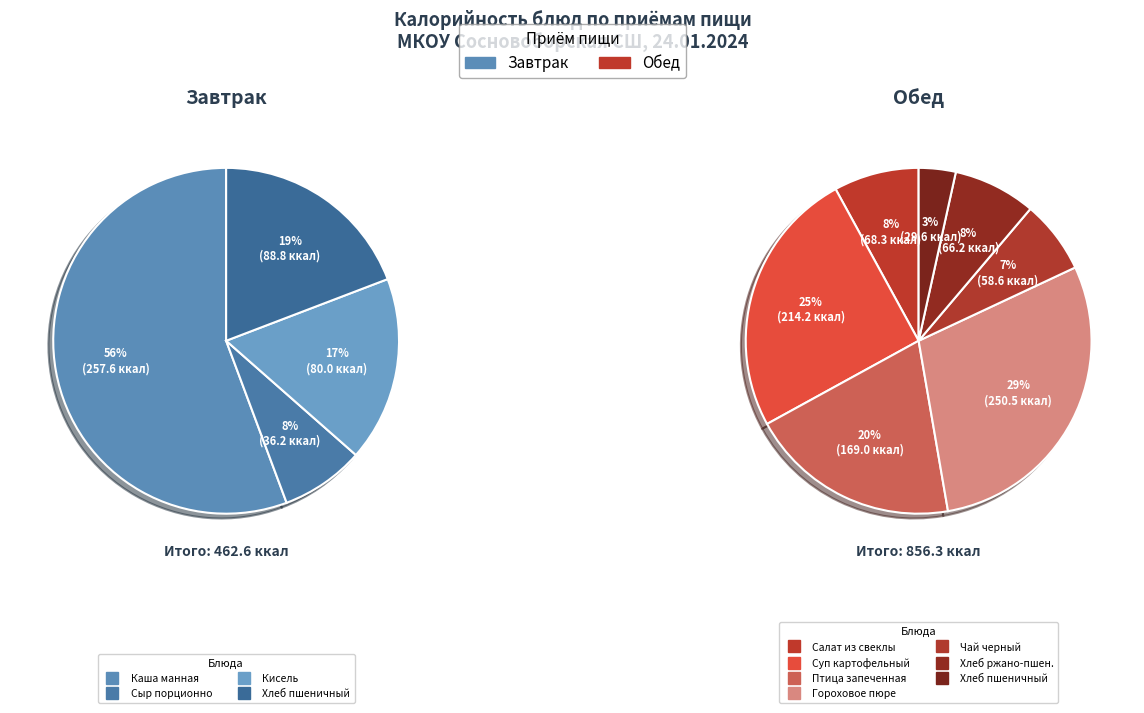

Do Сыр порционно and Хлеб пшеничный (обед) together represent more than half of the pie?

No